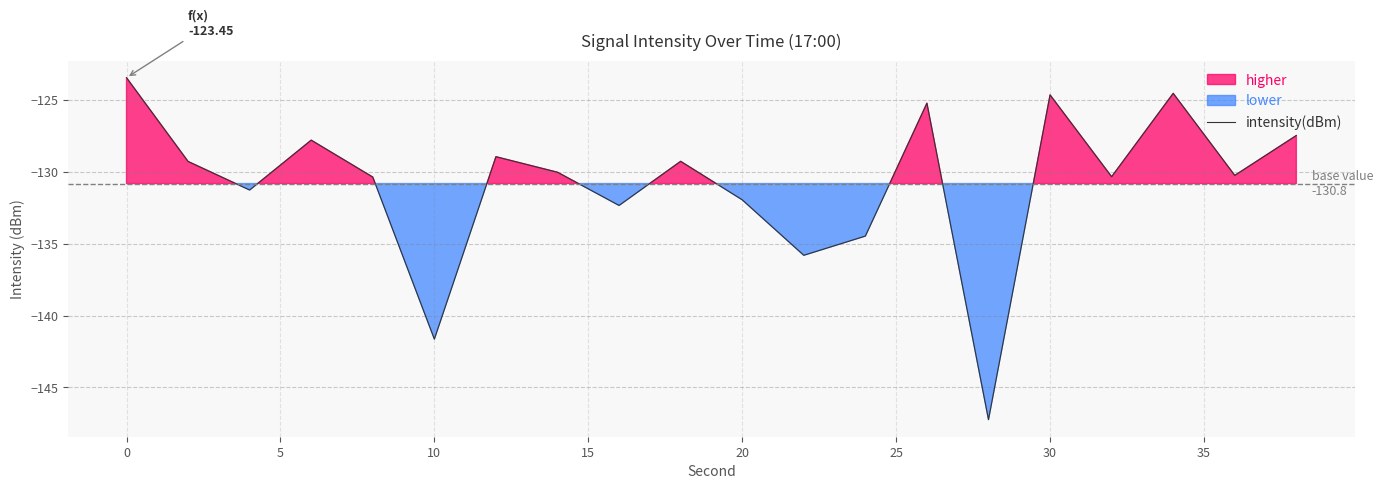

What is the lowest value of the intensity(dBm) series?

-147.2